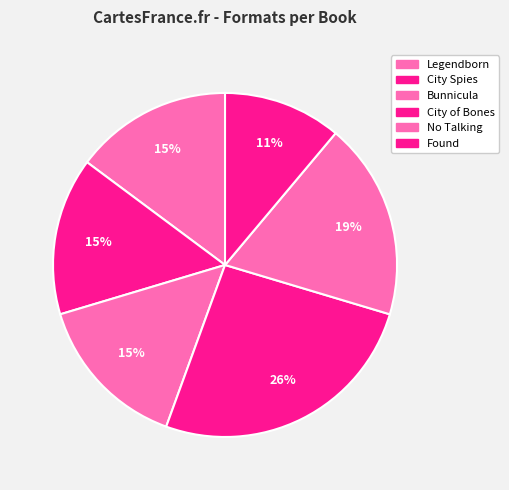

How many segments does this pie chart have?

6